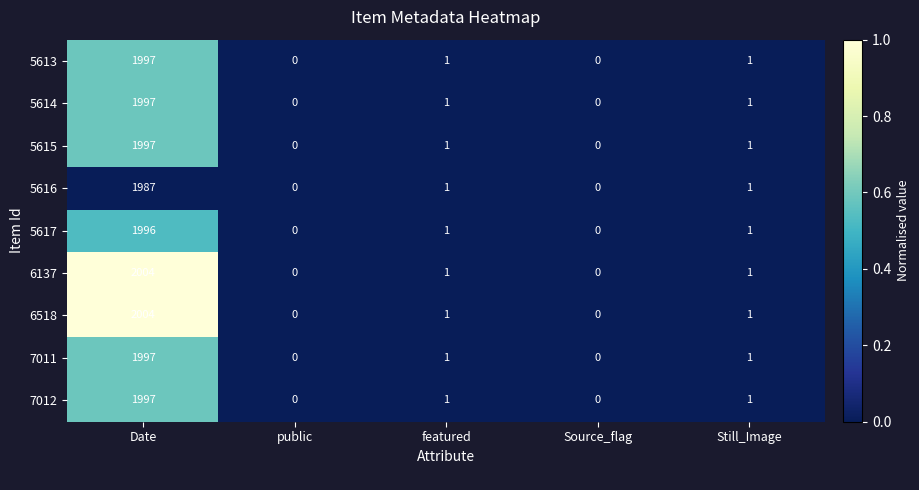

What is the total value across all series at Date?

17976